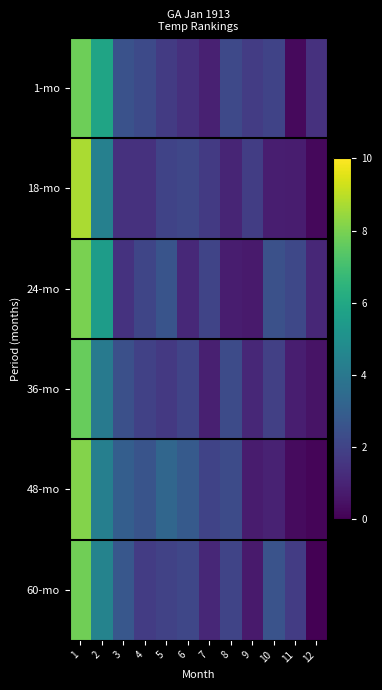

At which category is the sum across all series the highest?

1